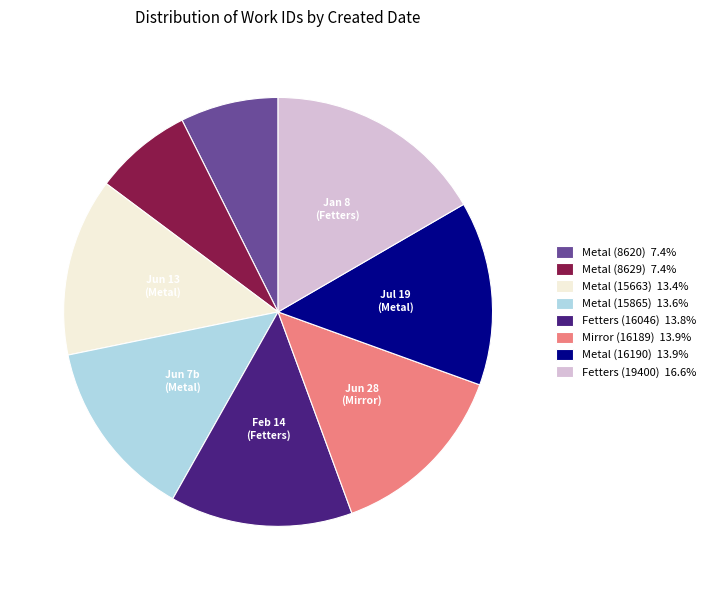

Is the sum of Metal (15663) 13.4% and Metal (15865) 13.6% greater than half?

No